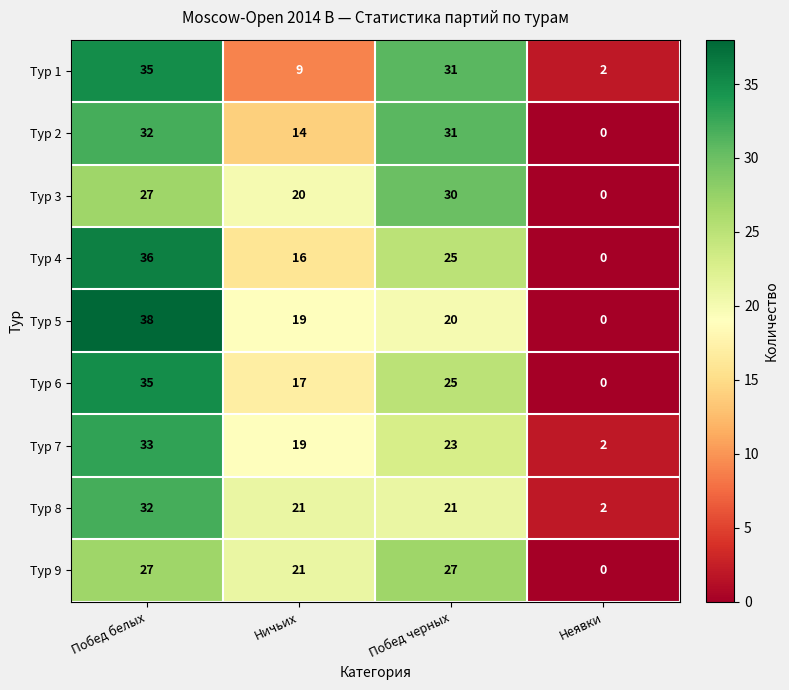

What is the total value across all series at Неявки?

6